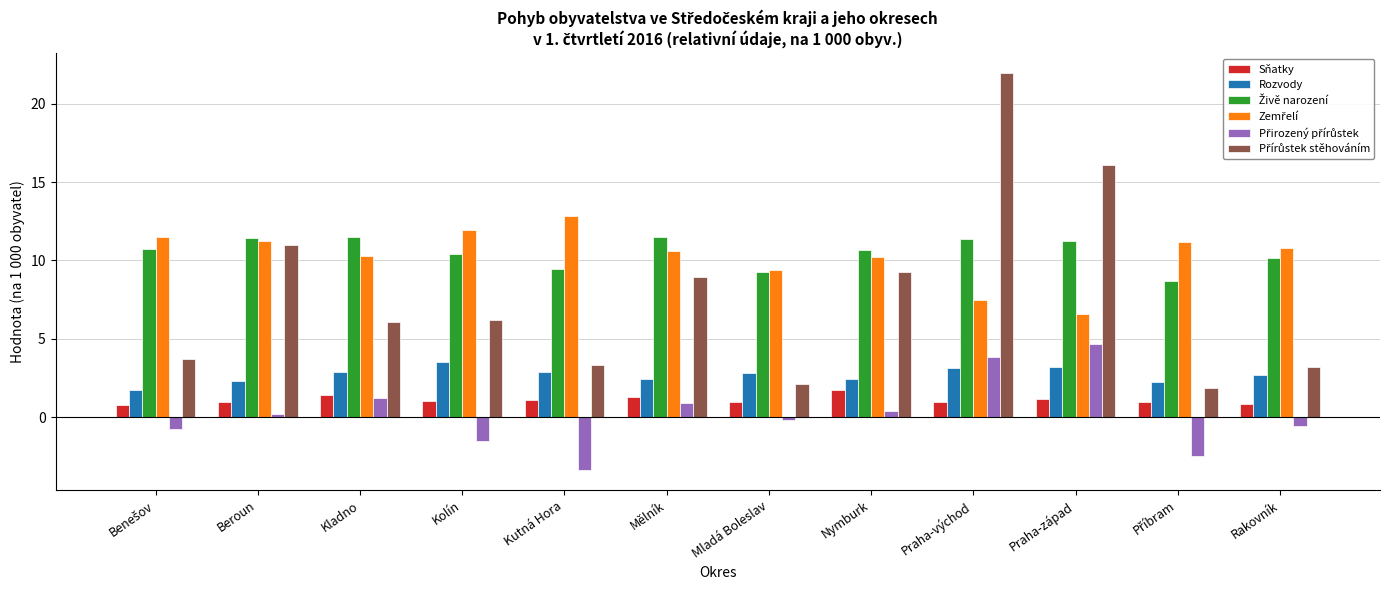

The value of Rozvody at Praha-západ is 5.5. True or false?

False